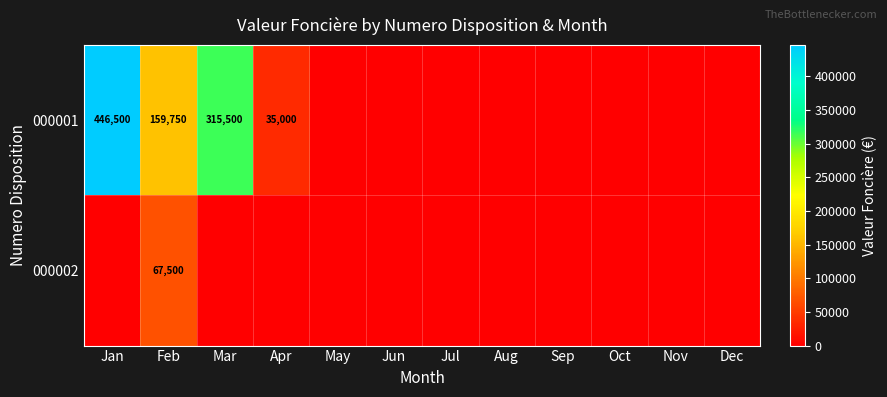

The value of 000001 at Mar is 158239. True or false?

False